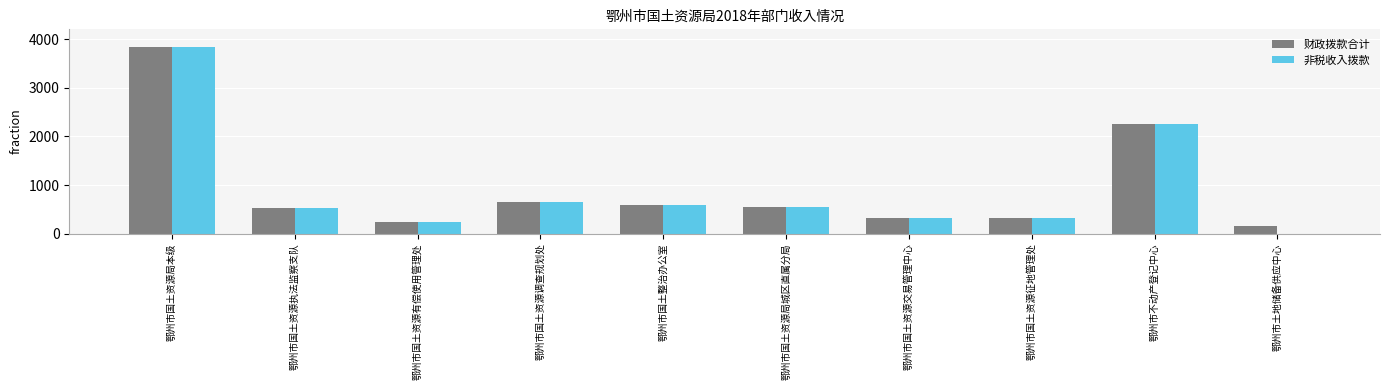

At which label is 非税收入拨款 closest to 1916?

鄂州市不动产登记中心